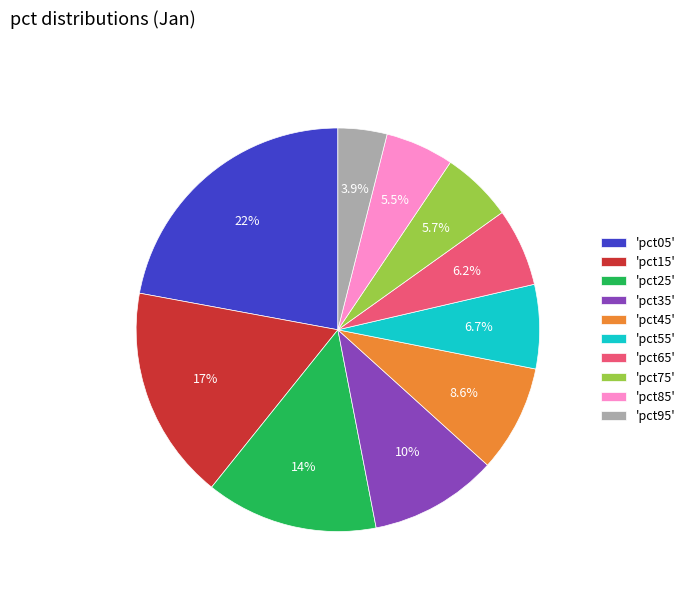

How many segments does this pie chart have?

10